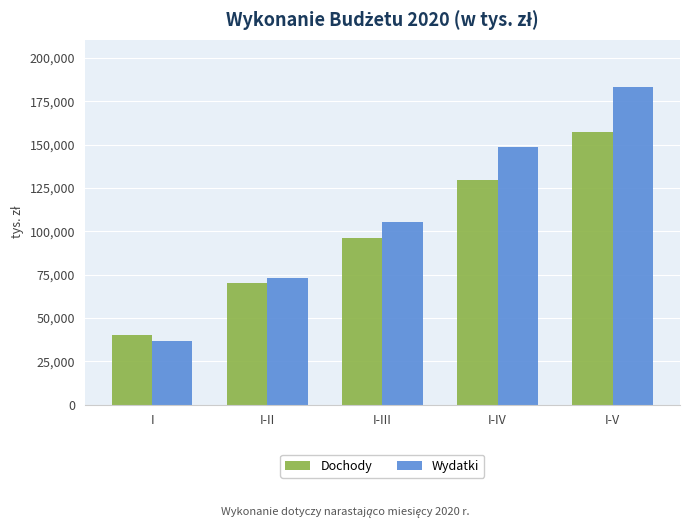

Reading left to right, list all the values displayed in this chart.

Dochody: 40271703	69933048	96198155	129639963	157069687
Wydatki: 36844986	73245089	105552646	148522814	182951414